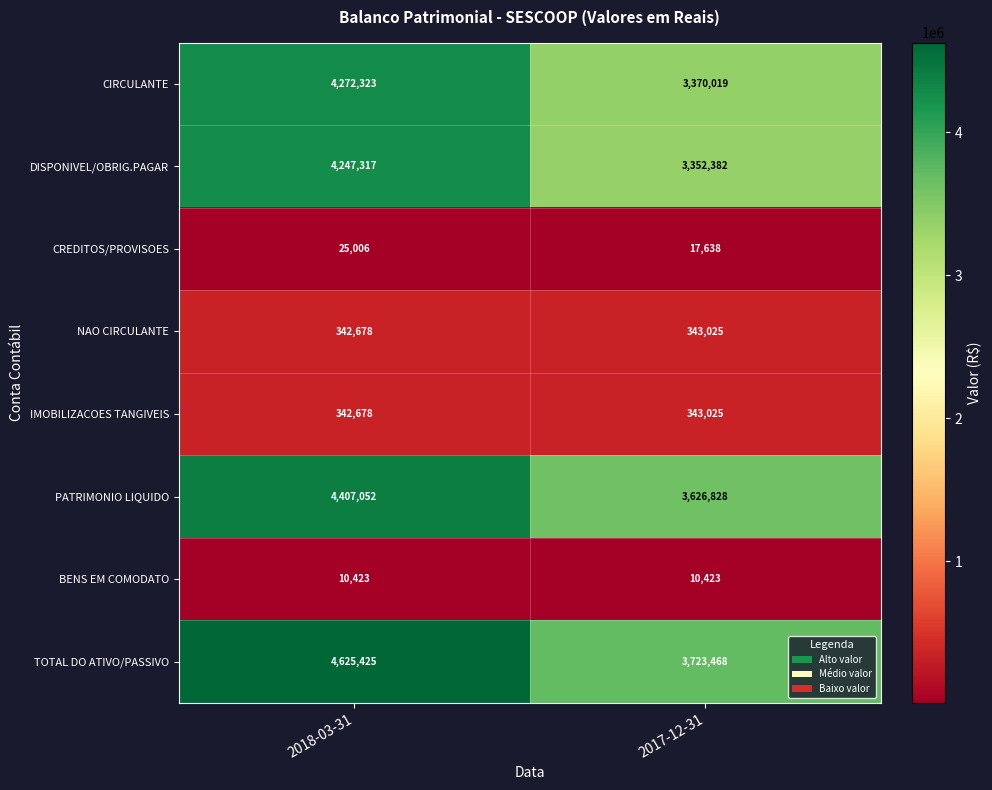

What is the spread (max minus min) of values at 2018-03-31?

4615002